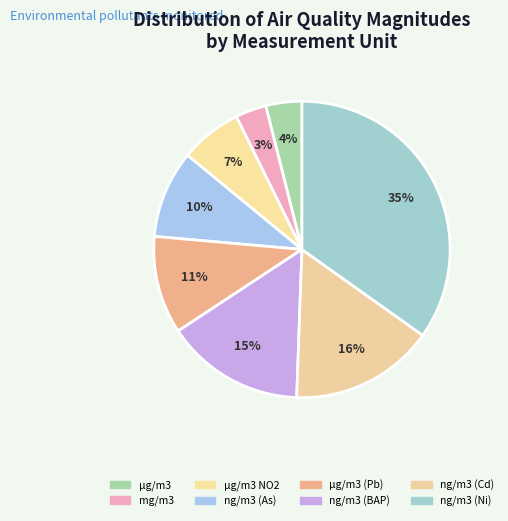

What is the smallest slice in the pie chart?

mg/m3